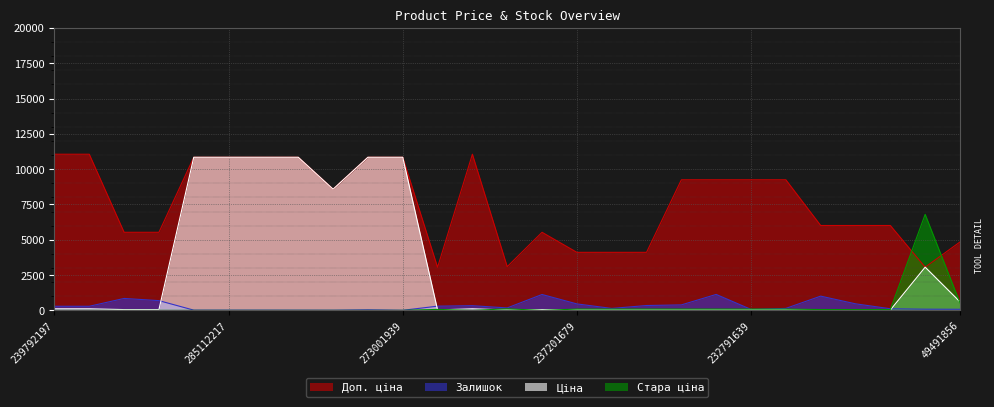

What position from the right is 273001939?

17